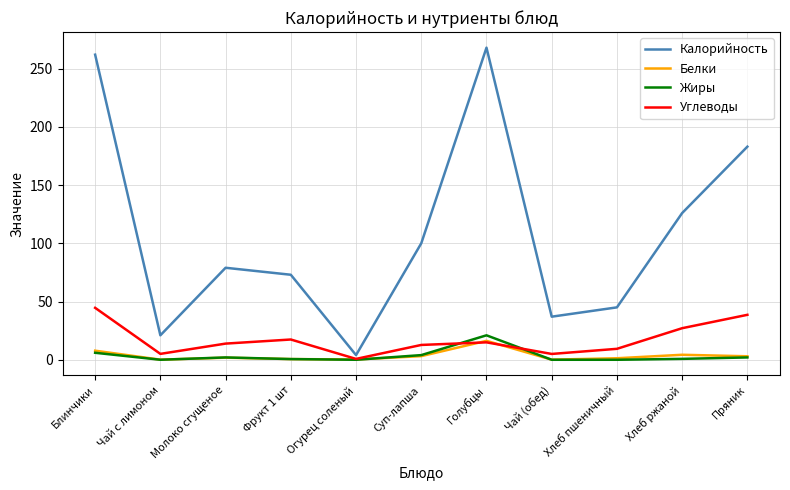

Which series has the largest total across all categories?

Калорийность